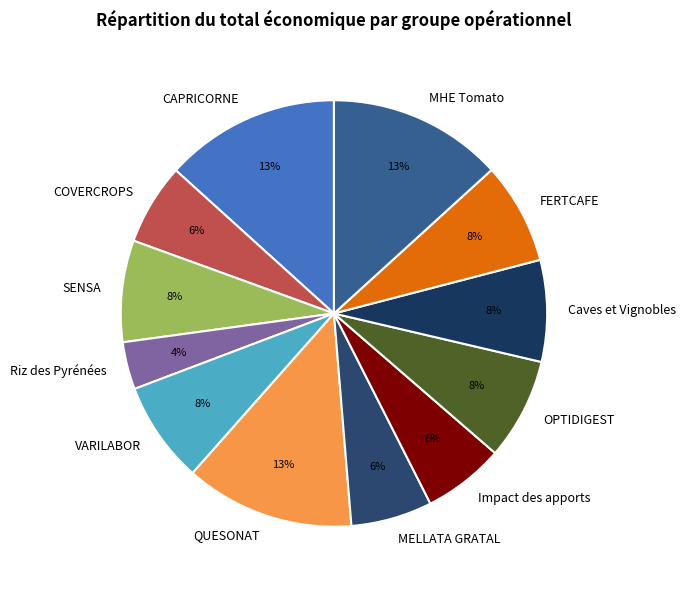

The QUESONAT slice represents 21% of the pie. True or false?

False